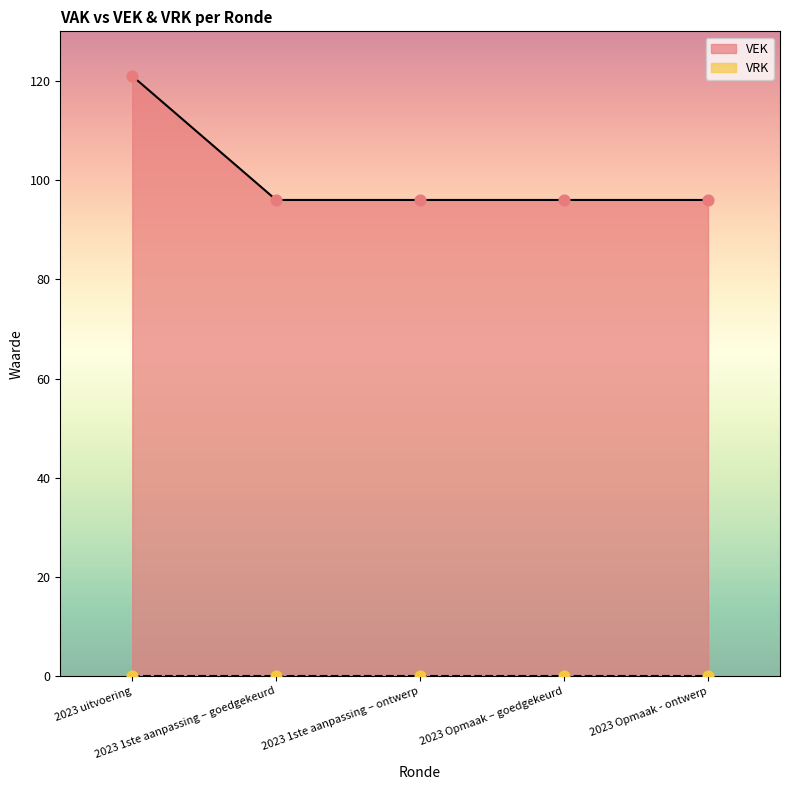

Which has a higher value, 2023 Opmaak - ontwerp or 2023 uitvoering?

2023 uitvoering